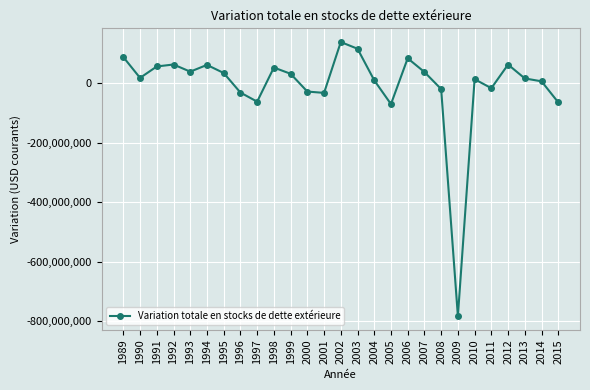

How many lines are shown in the chart?

1